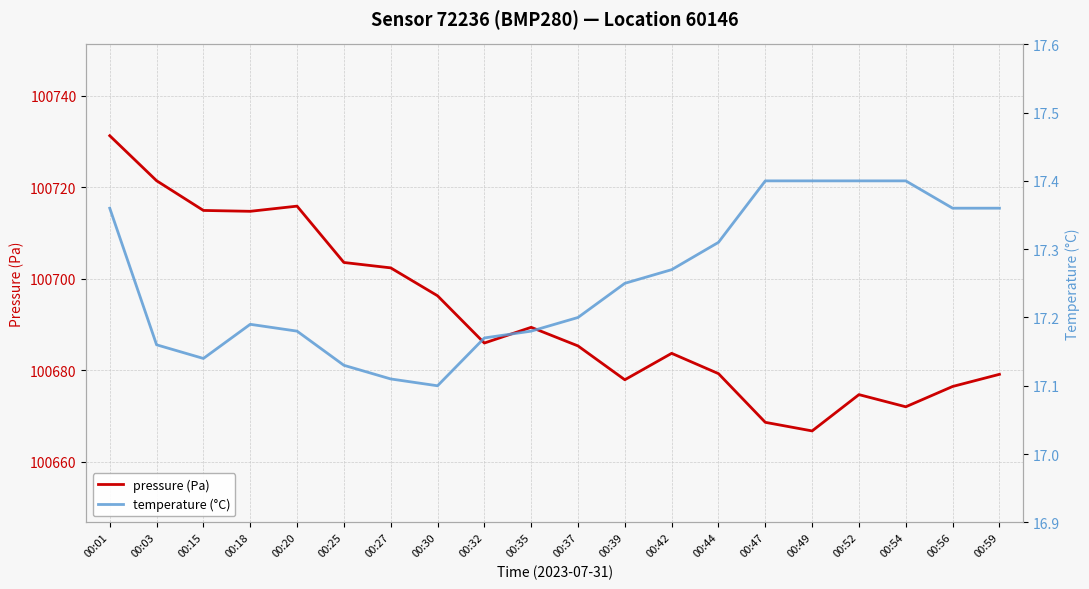

Where is the first local maximum for pressure (Pa)?

00:20